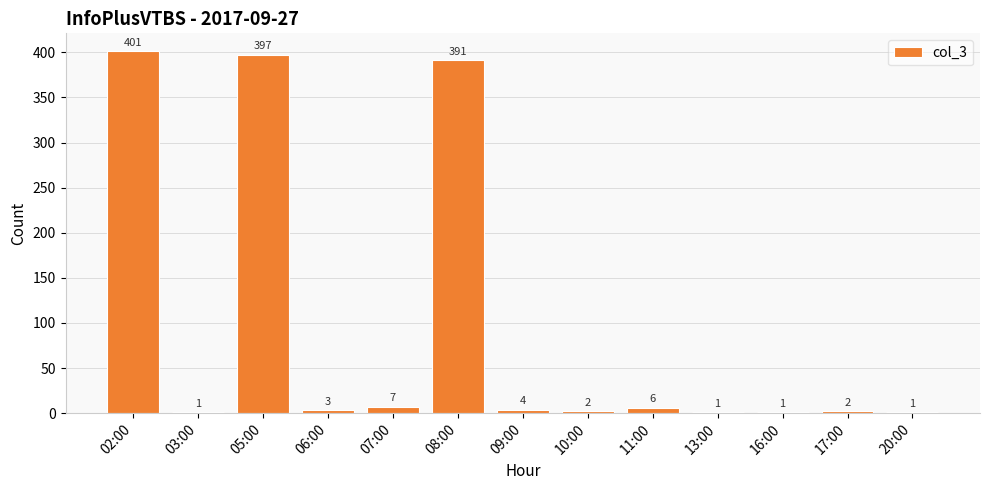

What is the sum of all values?

1217